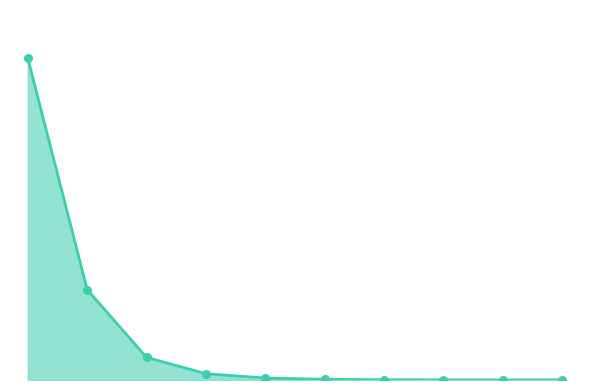

Does the chart have visible grid lines?

No